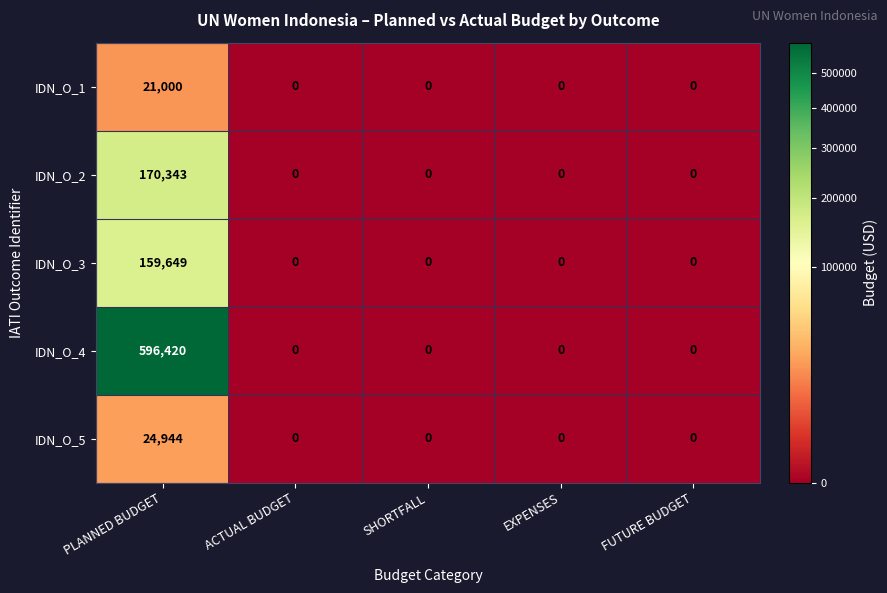

Which category has the highest value across all series?

PLANNED BUDGET